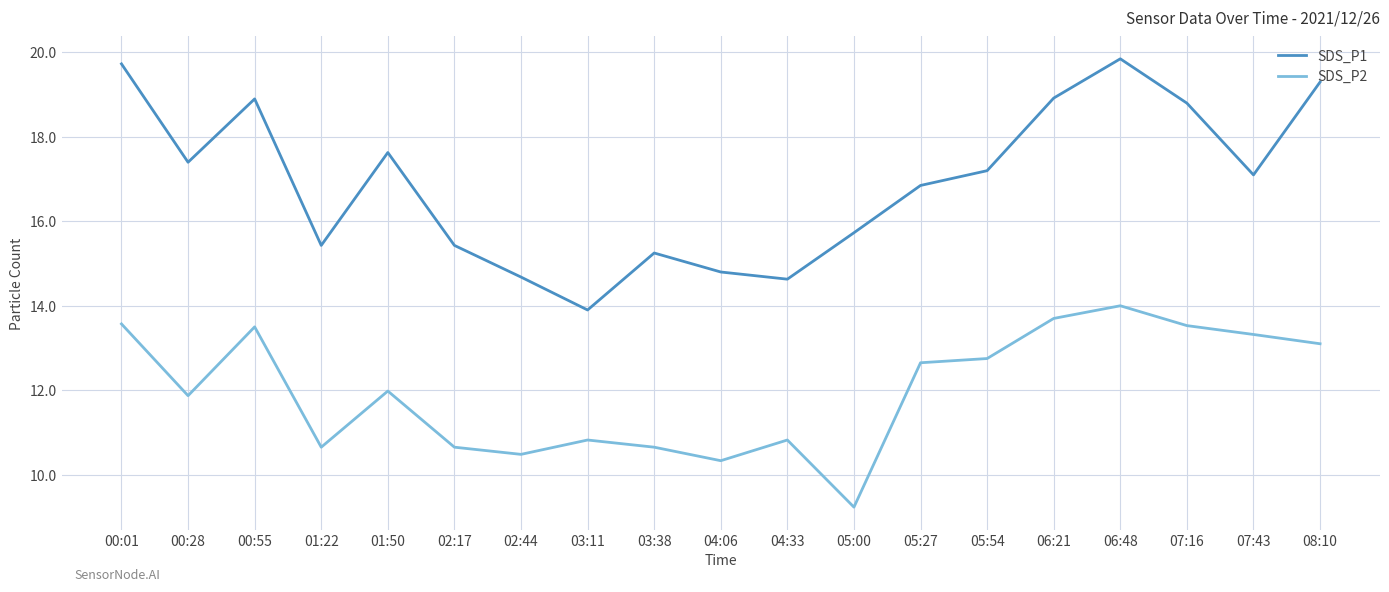

At which category does SDS_P1 reach its first local valley?

00:28